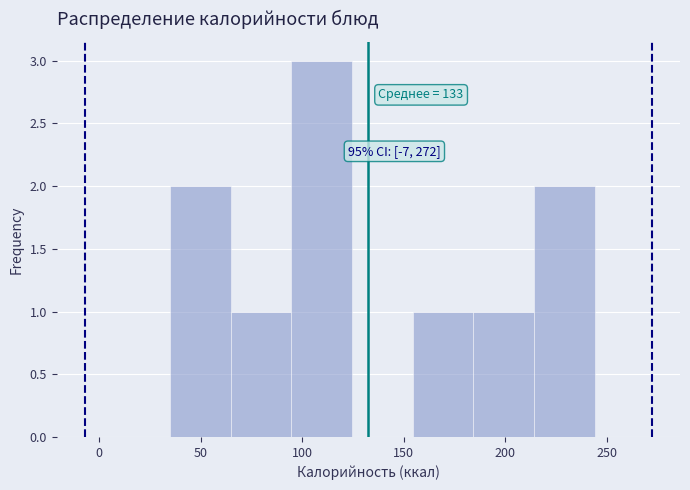

Which range on the x-axis has the tallest bar?

95 to 125